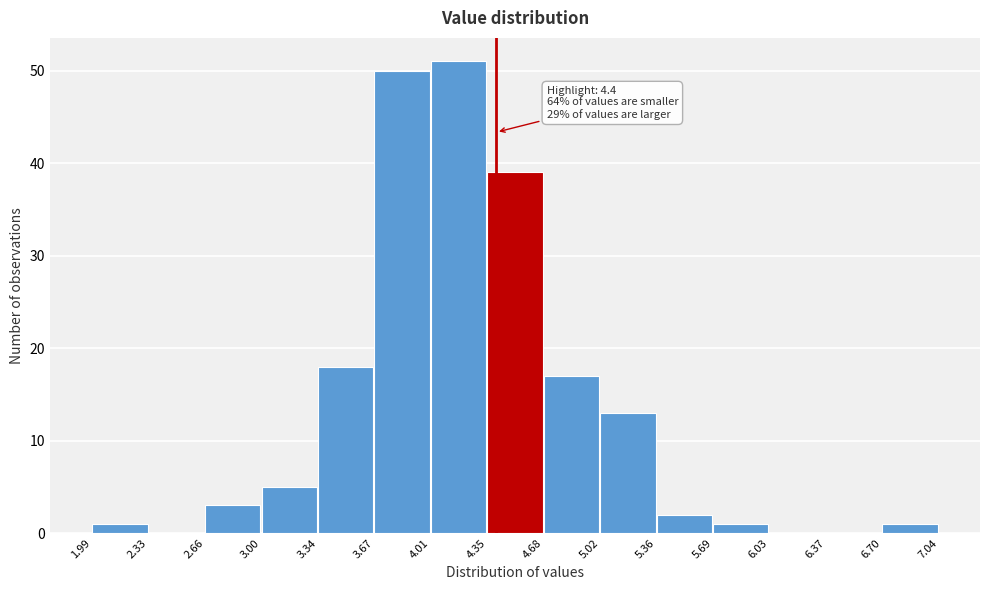

Which range on the x-axis has the tallest bar?

4.01 to 4.35